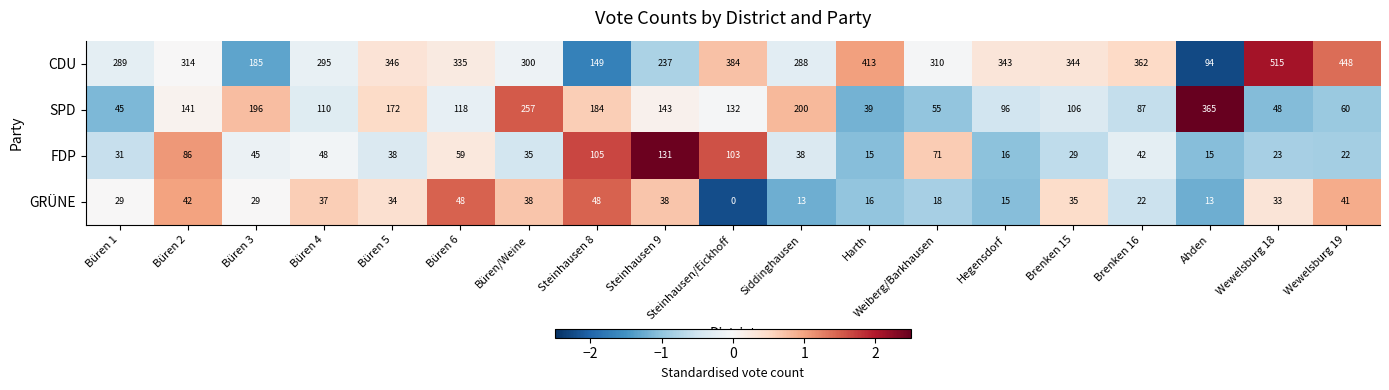

Is it true that GRÜNE equals 18 at Weiberg/Barkhausen?

True